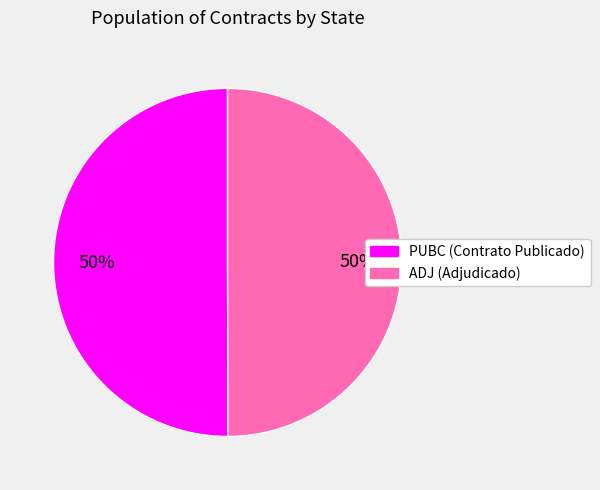

What percentage is the ADJ slice, to the nearest percent?

50%